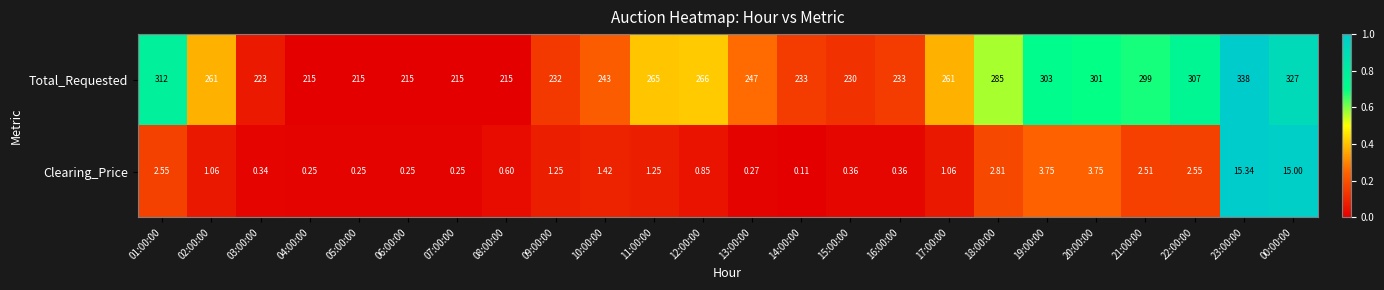

Rank the series by their average value, from highest to lowest.

Total_Requested, Clearing_Price